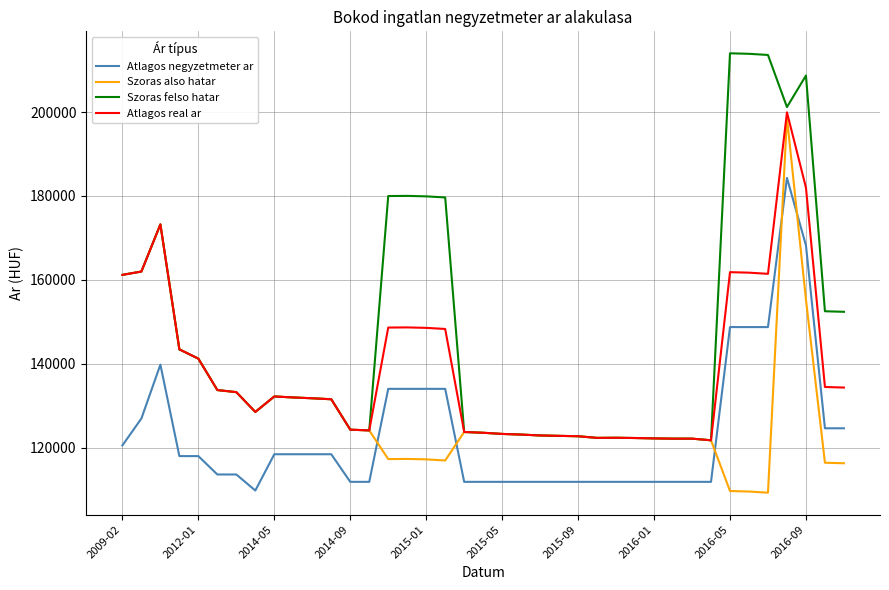

List the series in order of their peak value, highest first.

Szoras felso hatar, Atlagos real ar, Szoras also hatar, Atlagos negyzetmeter ar